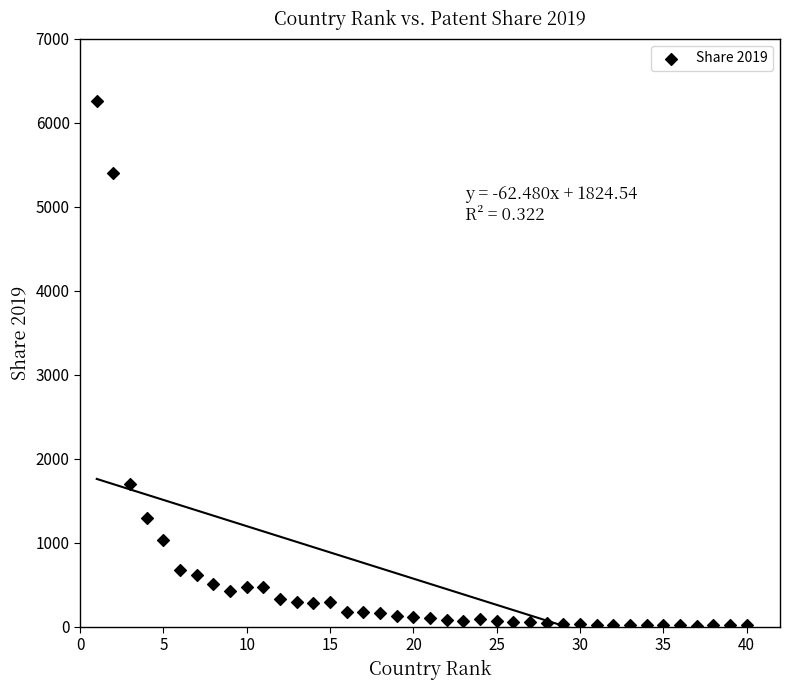

What is the range of X values (max minus min)?

39.0